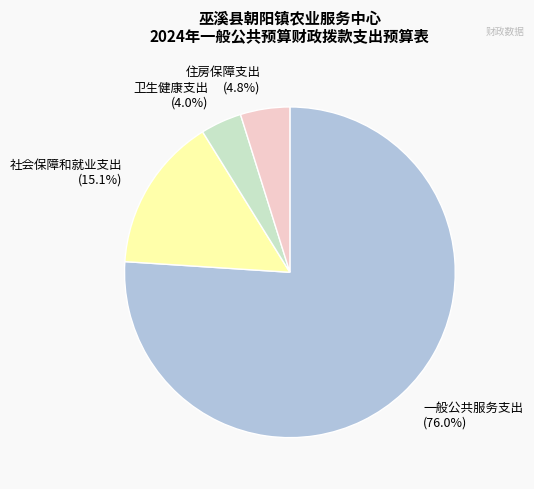

To the nearest percent, what is the average slice percentage?

25%